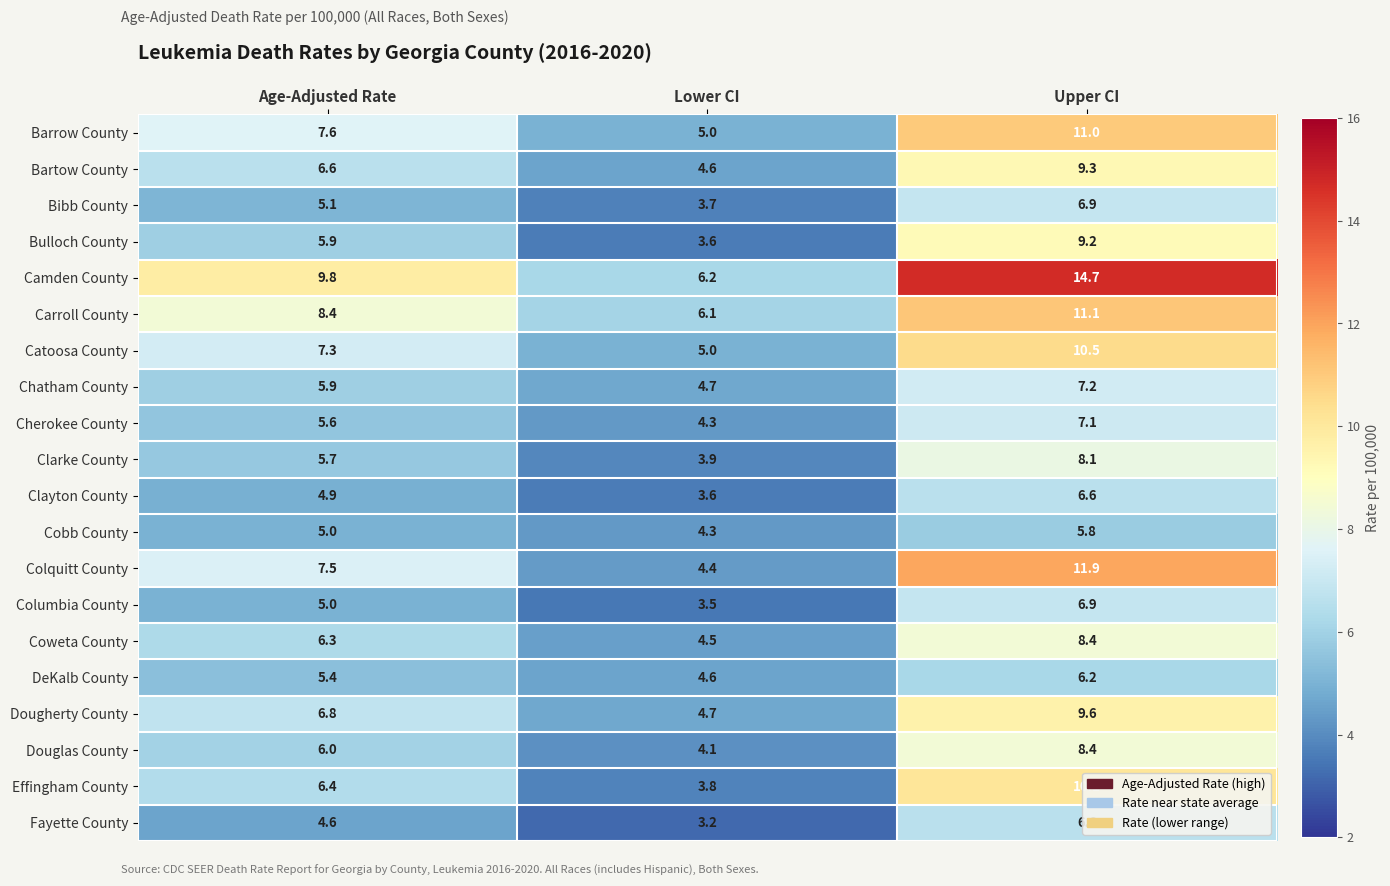

Which category has the lowest value across all series?

Lower CI